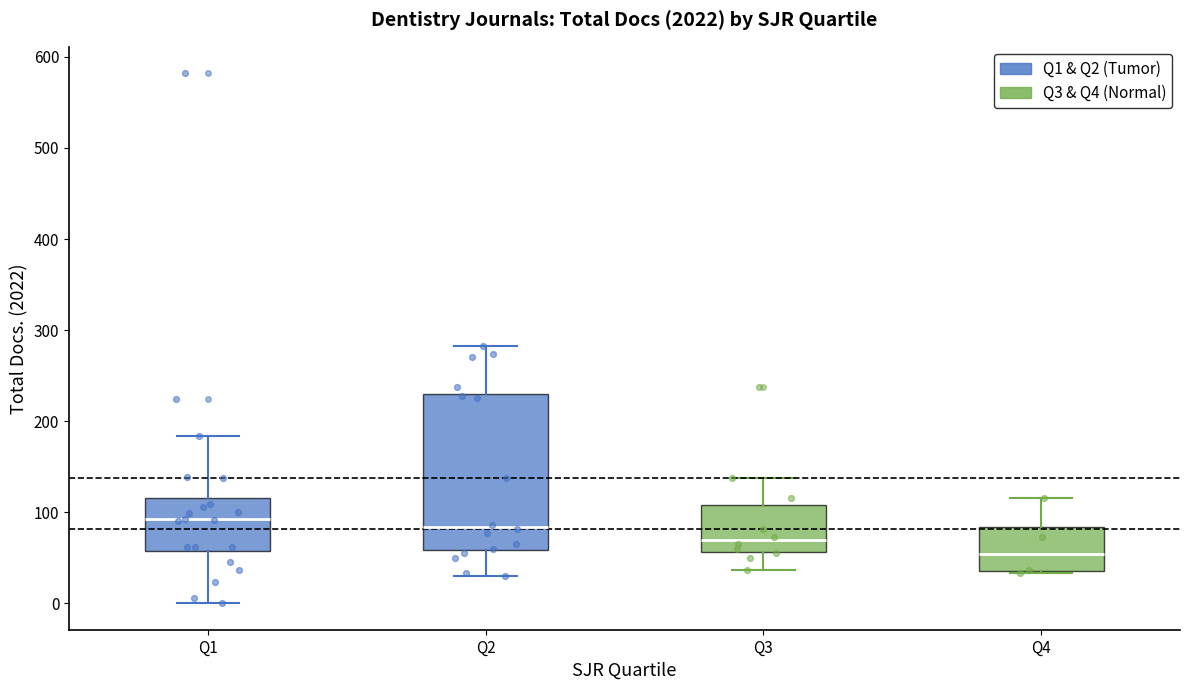

Comparing the boxes themselves (not the whiskers), which one is the tallest?

Q2